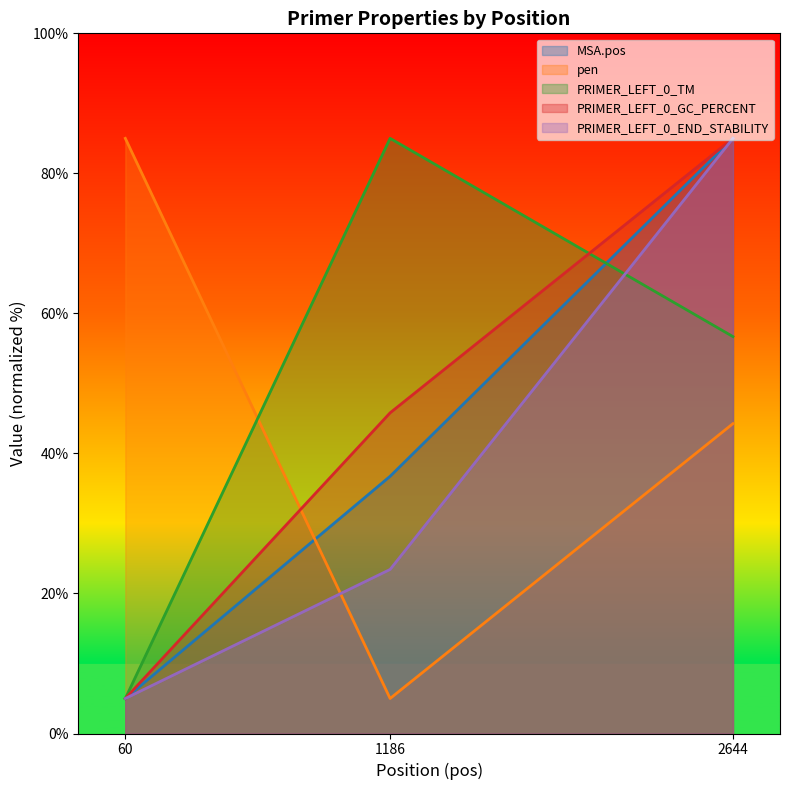

Which category has the lowest value across all series?

60